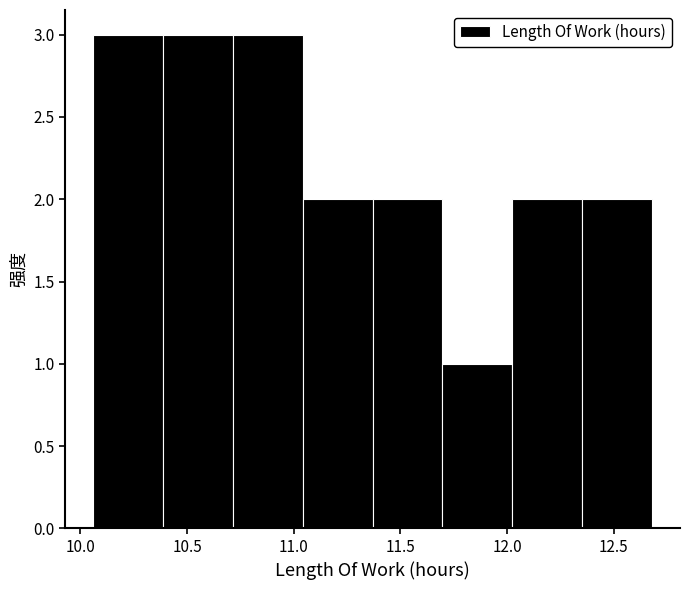

Reading left to right, transcribe this chart: for each bar, give the range it covers on the x-axis and its height. Neither the bar edges nor the heights are printed on the chart, so give them approximately, as read against the axes.

10.05 to 10.40: 3
10.40 to 10.70: 3
10.70 to 11.05: 3
11.05 to 11.35: 2
11.35 to 11.70: 2
11.70 to 12.05: 1
12.05 to 12.35: 2
12.35 to 12.70: 2